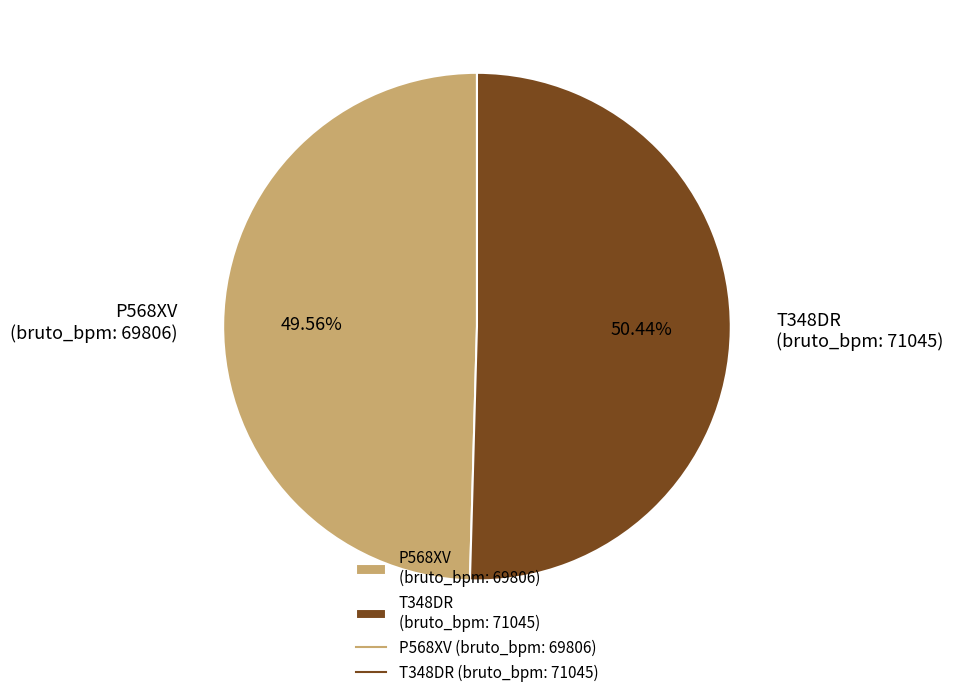

Rank the categories by value from lowest to highest.

P568XV (bruto_bpm: 69806), T348DR (bruto_bpm: 71045)